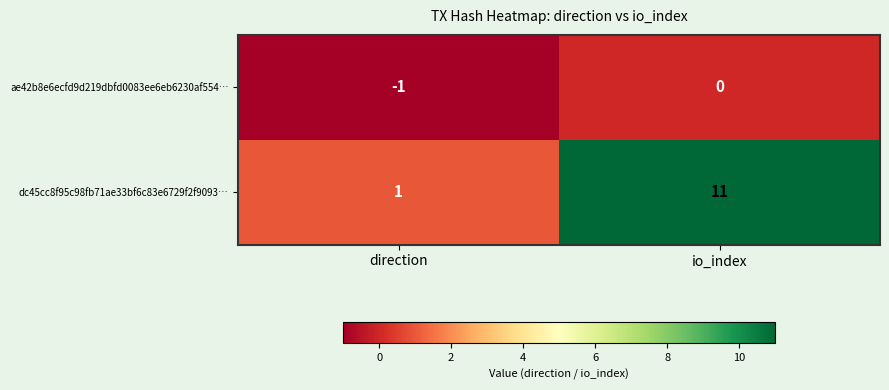

The value of ae42b8e6ecfd9d219dbfd0083ee6eb6230af554… at io_index is 0. True or false?

True